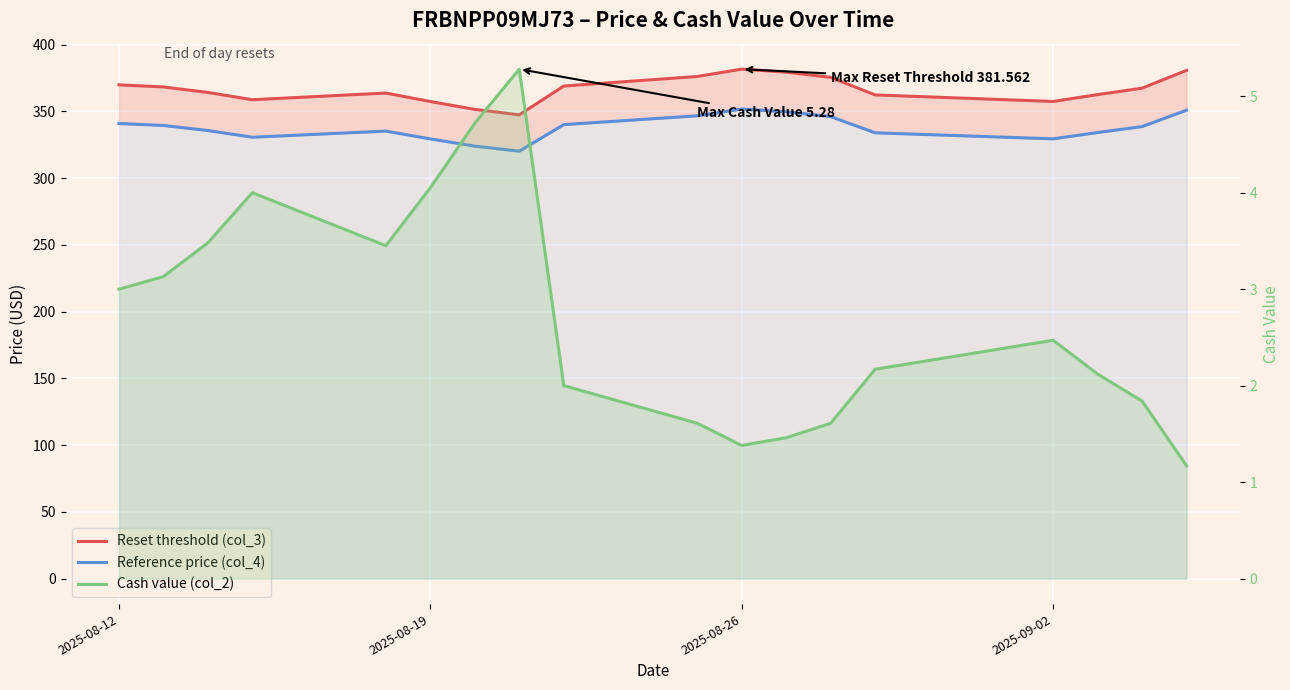

Rank the series at 2025-09-02 from highest to lowest value.

Reset threshold (col_3), Reference price (col_4), Cash value (col_2)